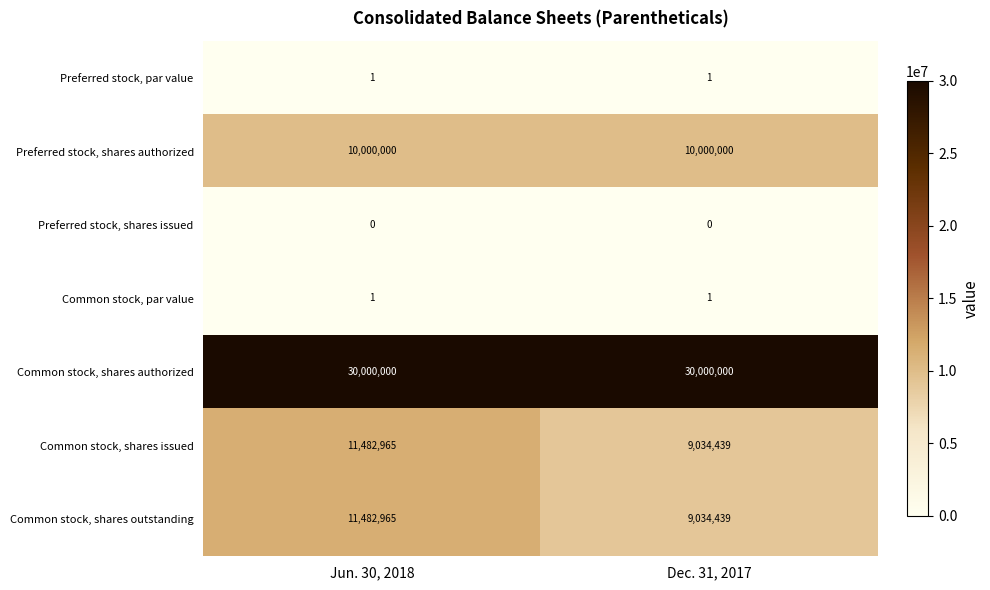

What is the difference between the highest and lowest values at Dec. 31, 2017?

30000000